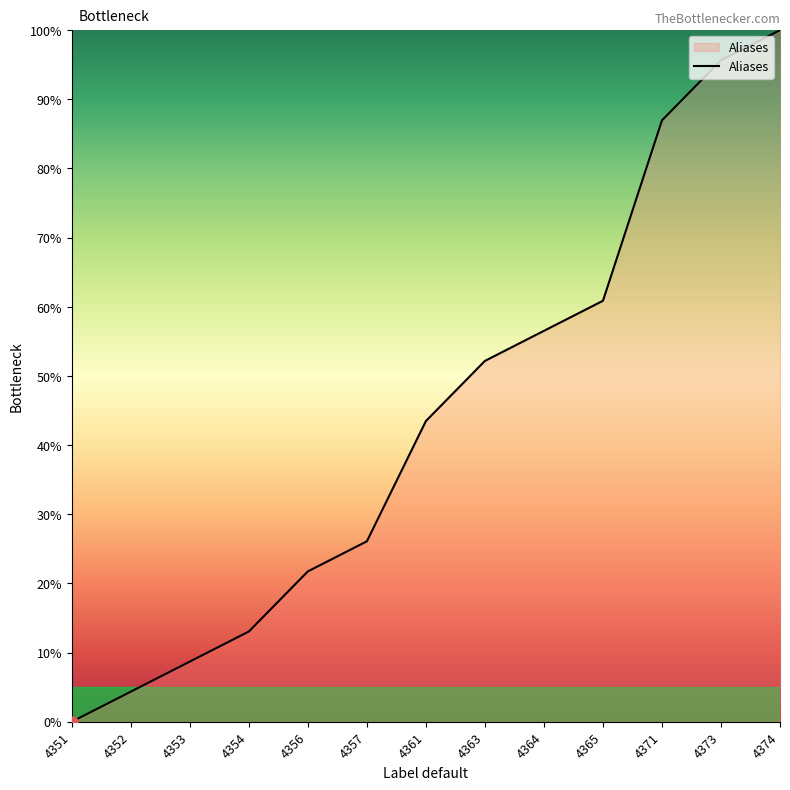

List the labels in order of value, smallest first.

4351, 4352, 4353, 4354, 4356, 4357, 4361, 4363, 4364, 4365, 4371, 4373, 4374